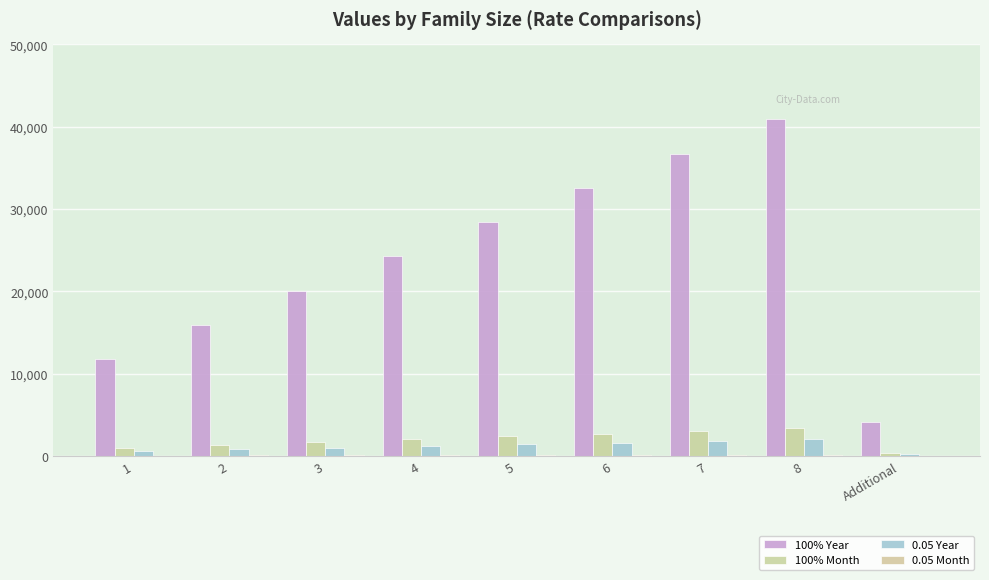

What is the value of the 0.05 Year bar at the 3rd from the left?

1004.5